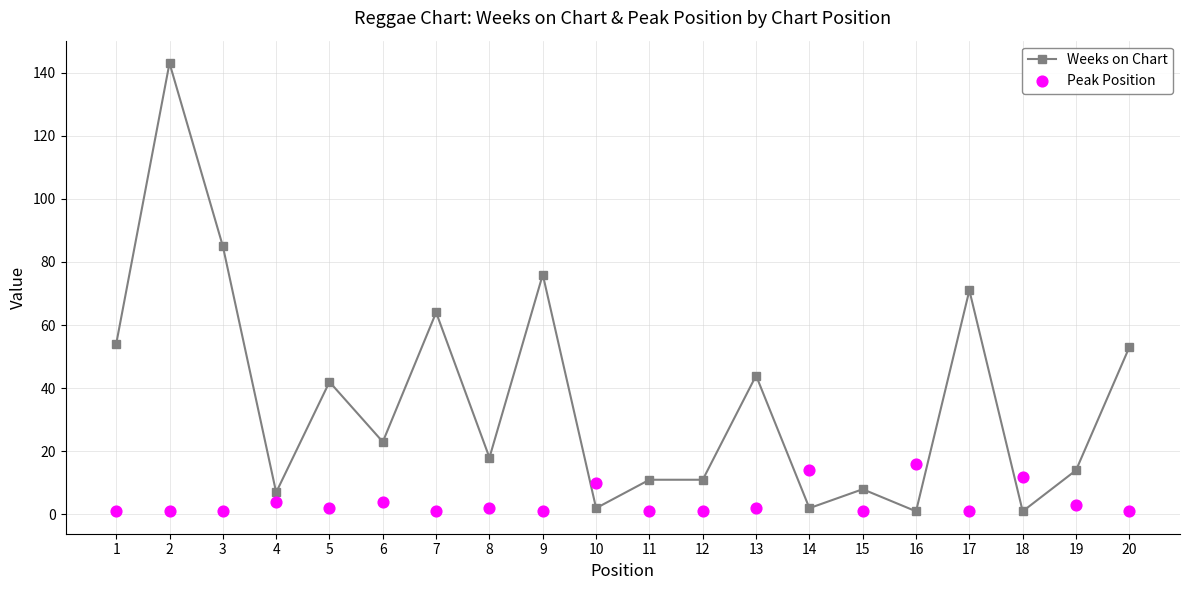

What is the total value across all series at 18?

13